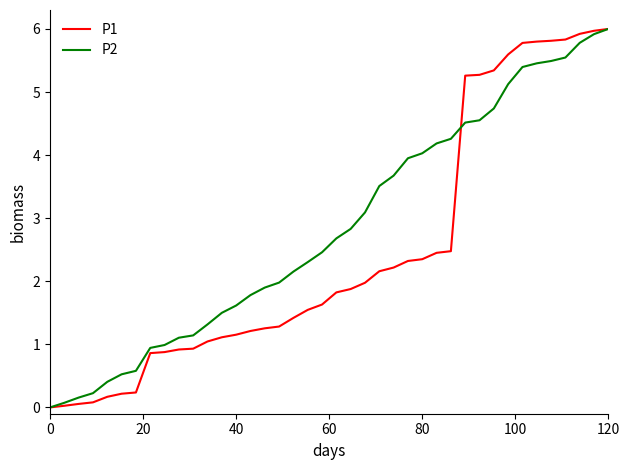

What are all the series names shown in the legend?

P1, P2